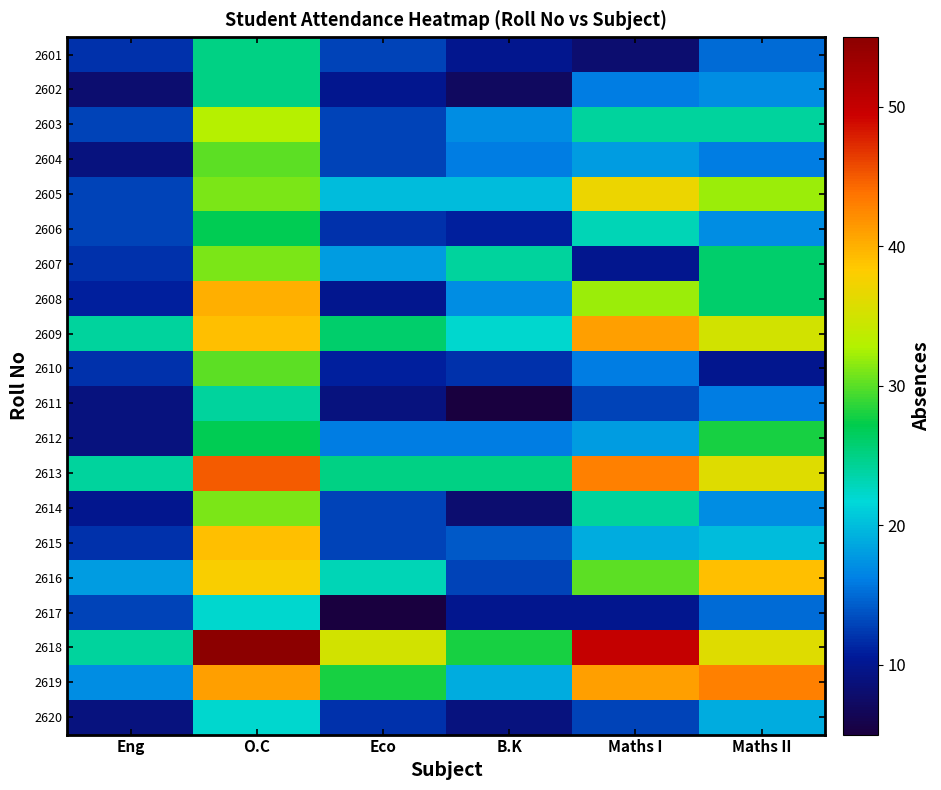

Reading left to right, list all the values displayed in this chart.

2601: Eng=12	O.C=25	Eco=13	B.K=10	Maths I=8	Maths II=15
2602: Eng=8	O.C=25	Eco=10	B.K=7	Maths I=16	Maths II=17
2603: Eng=13	O.C=33	Eco=13	B.K=17	Maths I=24	Maths II=24
2604: Eng=9	O.C=30	Eco=13	B.K=16	Maths I=18	Maths II=16
2605: Eng=13	O.C=31	Eco=20	B.K=20	Maths I=37	Maths II=32
2606: Eng=13	O.C=27	Eco=12	B.K=11	Maths I=23	Maths II=17
2607: Eng=12	O.C=31	Eco=18	B.K=24	Maths I=10	Maths II=26
2608: Eng=11	O.C=40	Eco=10	B.K=17	Maths I=32	Maths II=26
2609: Eng=24	O.C=39	Eco=26	B.K=22	Maths I=41	Maths II=35
2610: Eng=12	O.C=30	Eco=11	B.K=12	Maths I=16	Maths II=10
2611: Eng=9	O.C=24	Eco=9	B.K=5	Maths I=13	Maths II=16
2612: Eng=9	O.C=27	Eco=16	B.K=16	Maths I=18	Maths II=28
2613: Eng=24	O.C=45	Eco=25	B.K=25	Maths I=43	Maths II=36
2614: Eng=10	O.C=31	Eco=13	B.K=8	Maths I=24	Maths II=17
2615: Eng=12	O.C=39	Eco=13	B.K=14	Maths I=19	Maths II=20
2616: Eng=18	O.C=38	Eco=23	B.K=13	Maths I=30	Maths II=39
2617: Eng=13	O.C=22	Eco=5	B.K=10	Maths I=10	Maths II=15
2618: Eng=24	O.C=55	Eco=35	B.K=28	Maths I=50	Maths II=36
2619: Eng=17	O.C=41	Eco=28	B.K=19	Maths I=41	Maths II=43
2620: Eng=9	O.C=22	Eco=12	B.K=9	Maths I=13	Maths II=19